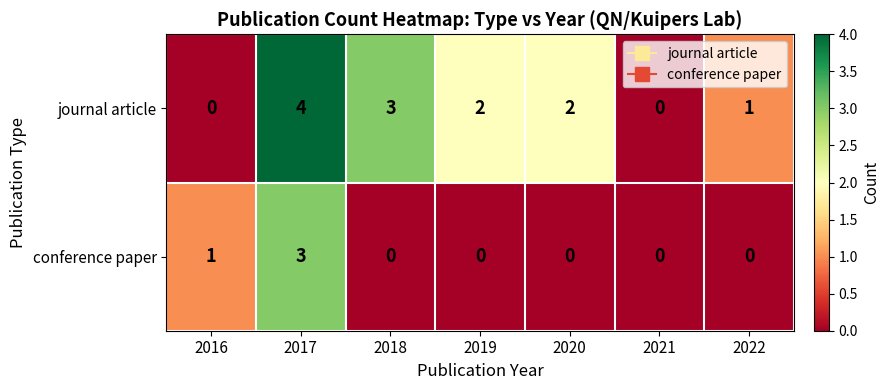

Reading right to left, transcribe all the data shown in this chart.

journal article: 1	0	2	2	3	4	0
conference paper: 0	0	0	0	0	3	1